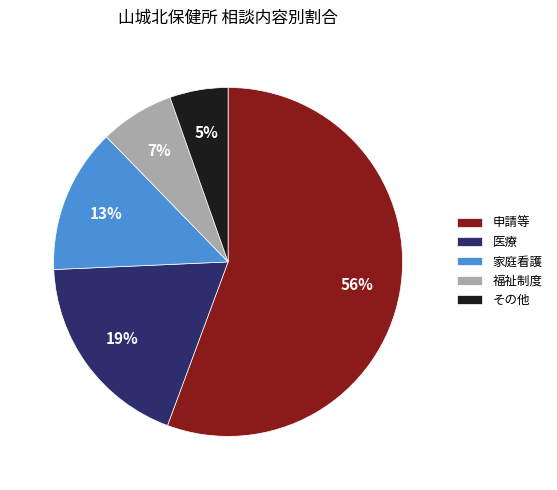

Which category has the smallest portion of the pie?

その他